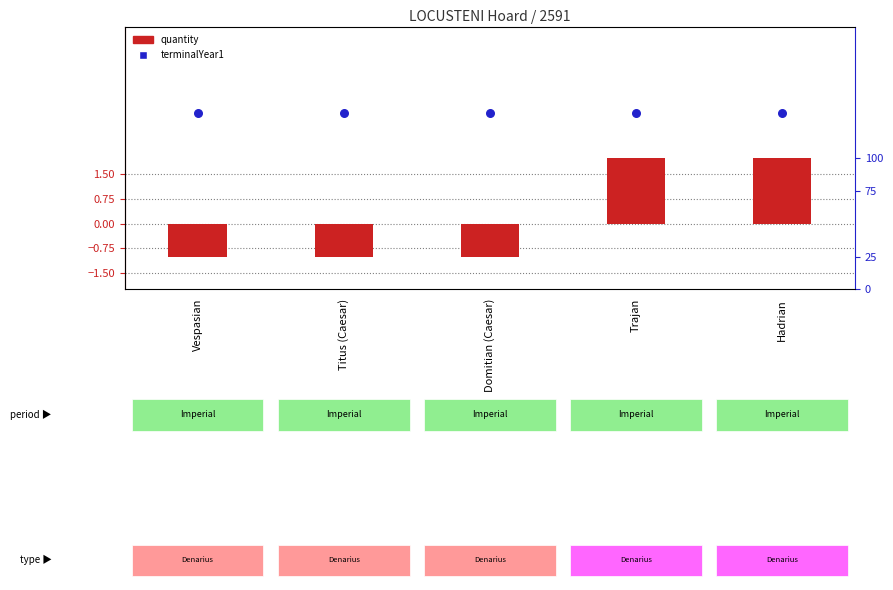

At which category is the sum across all series the highest?

Trajan